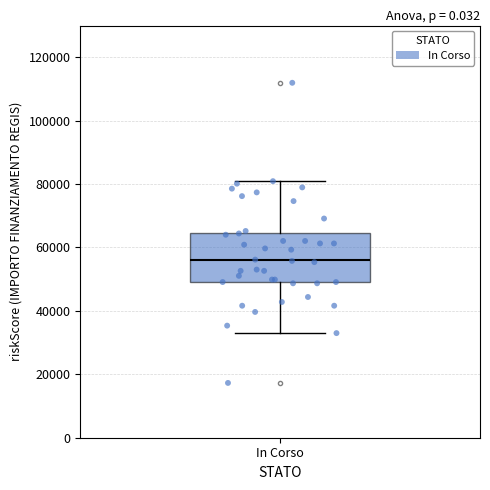

Transcribe this box plot: give where the median line is, the range the box spans, and where the two whiskers end, as read against the y-axis. The values are not printed on the chart, so give them approximately, as read against the axis.

median 56000, box 50000 to 64000, whiskers 32000 to 80000